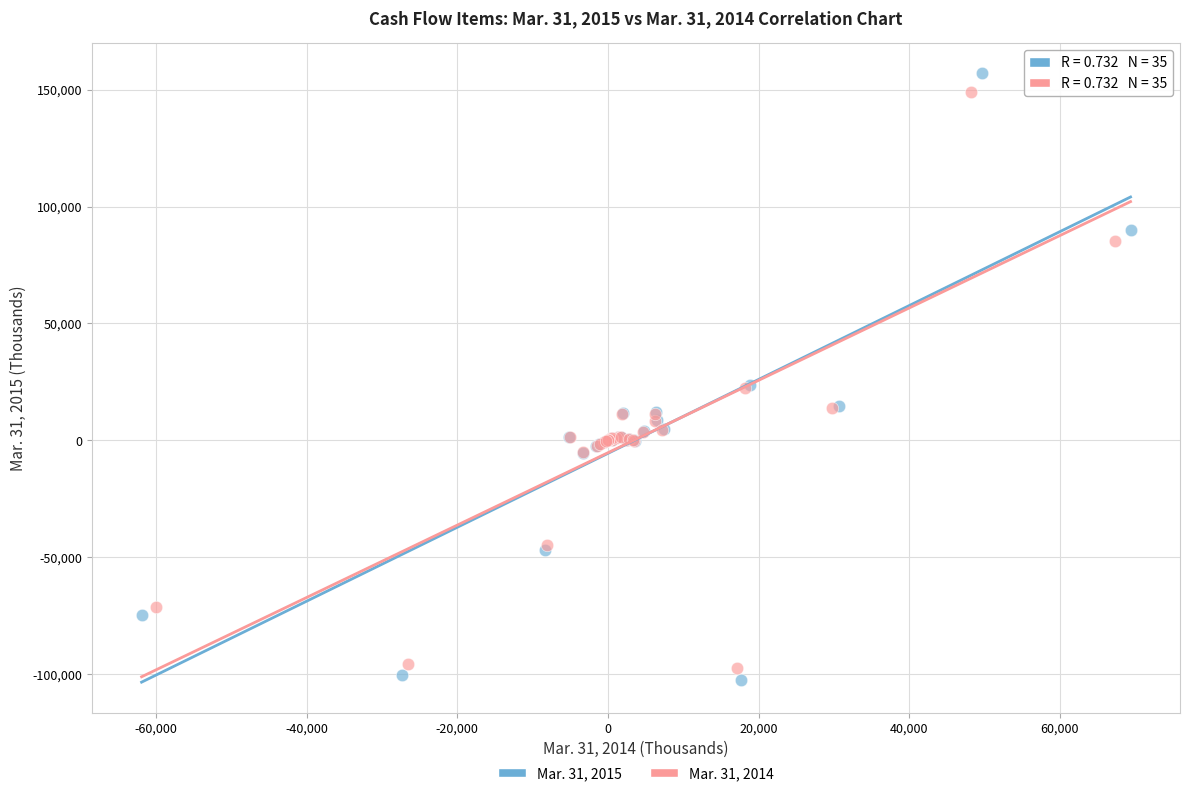

Which series has the widest spread of Y values?

Mar. 31, 2015